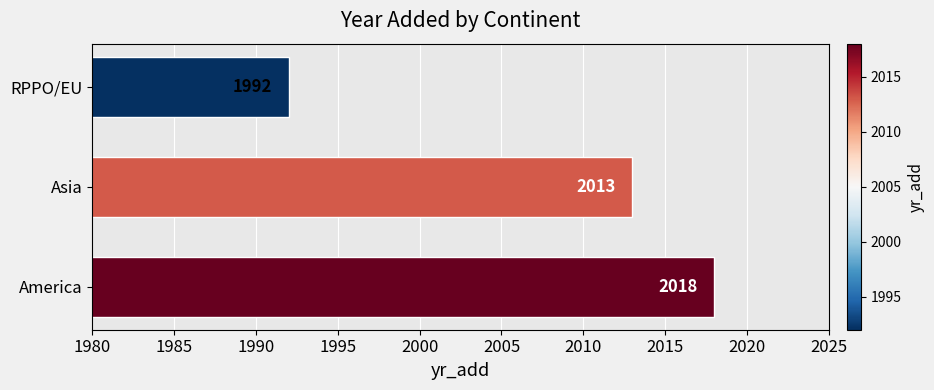

What is the greatest value displayed?

2018